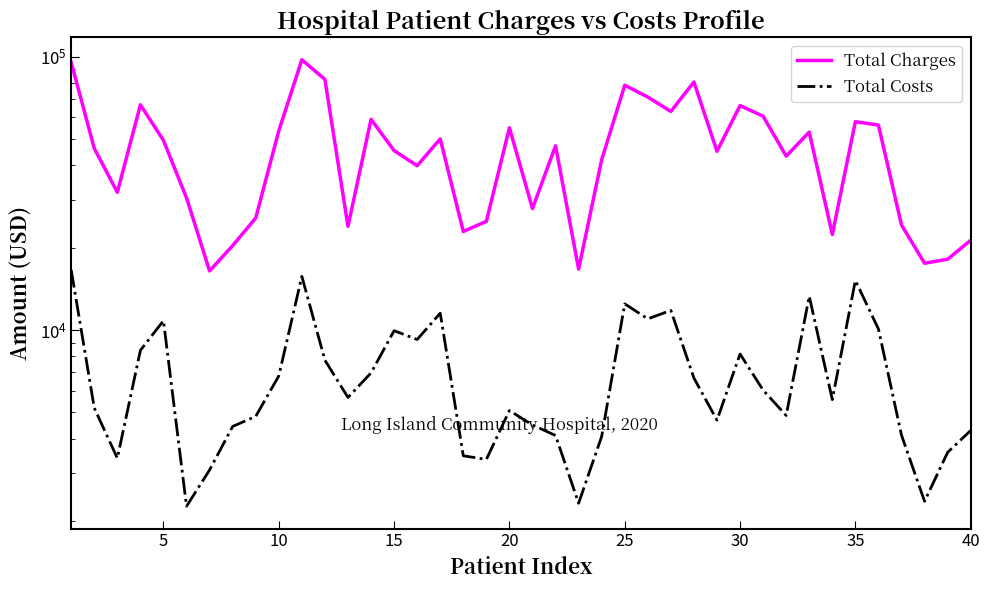

True or false: Total Costs and Total Charges cross at least once.

False